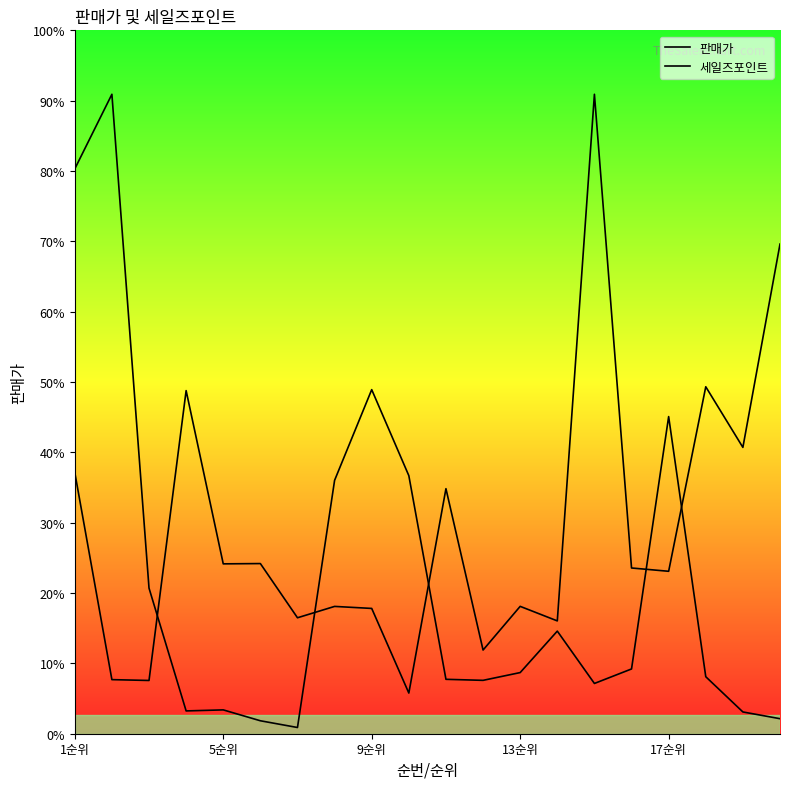

Which series ends up on top after the final intersection of 판매가 and 세일즈포인트?

판매가